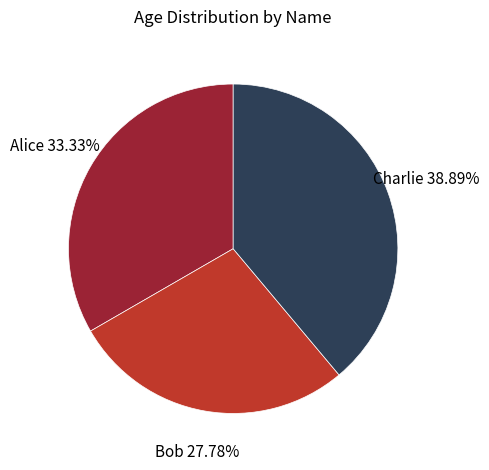

Is it true that Alice is 46% of the pie?

False